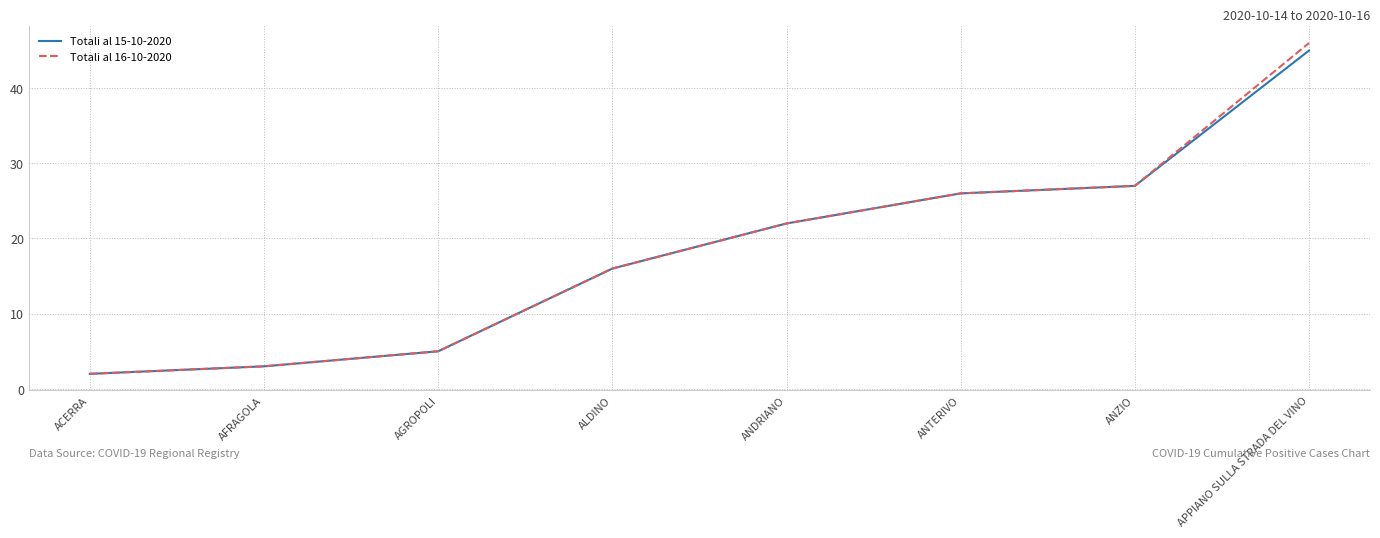

Is it true that Totali al 15-10-2020 equals 5 at AGROPOLI?

True